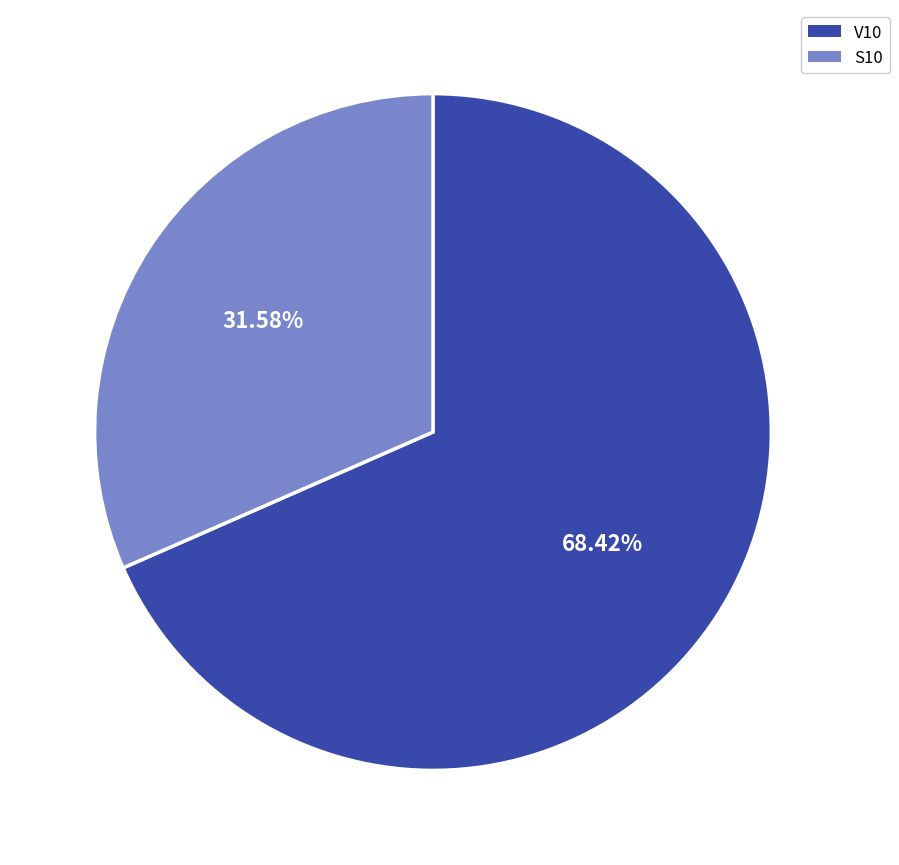

Approximately how many times larger is the value at V10 compared to S10?

2.2